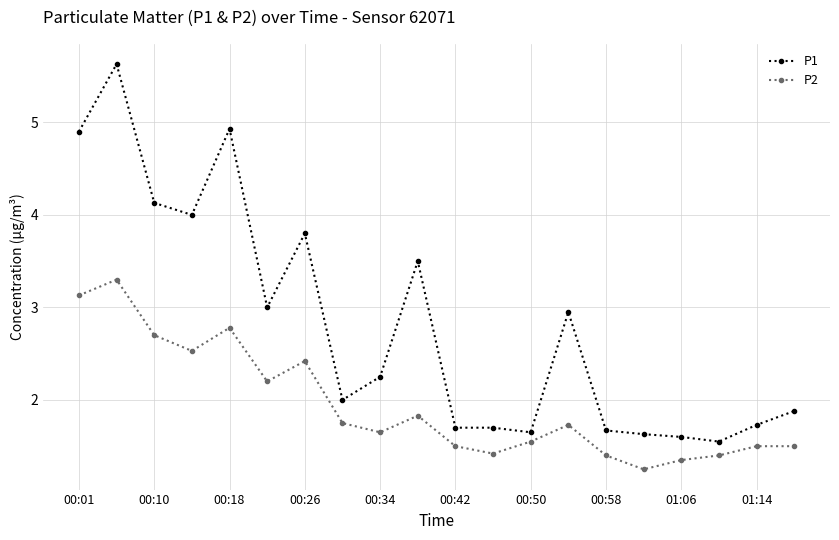

True or false: P1 and P2 cross at least once.

False